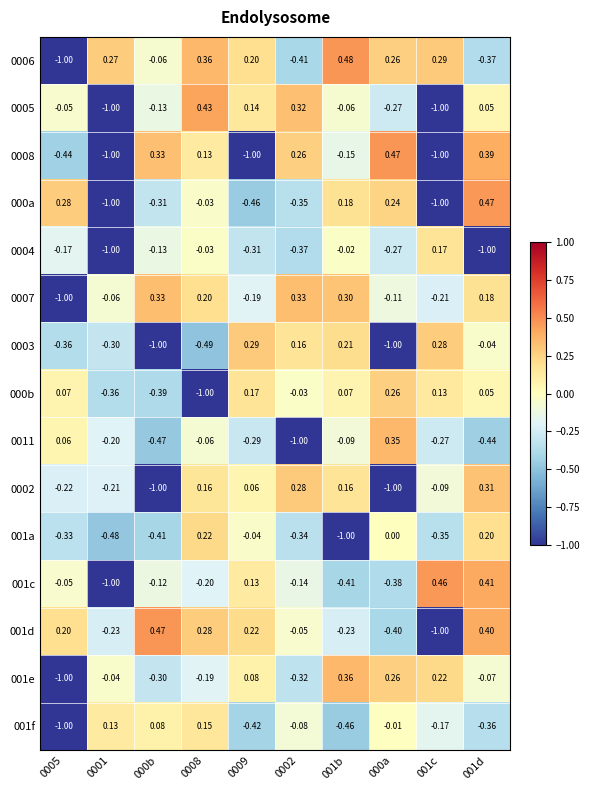

Which series has the largest total across all categories?

0006